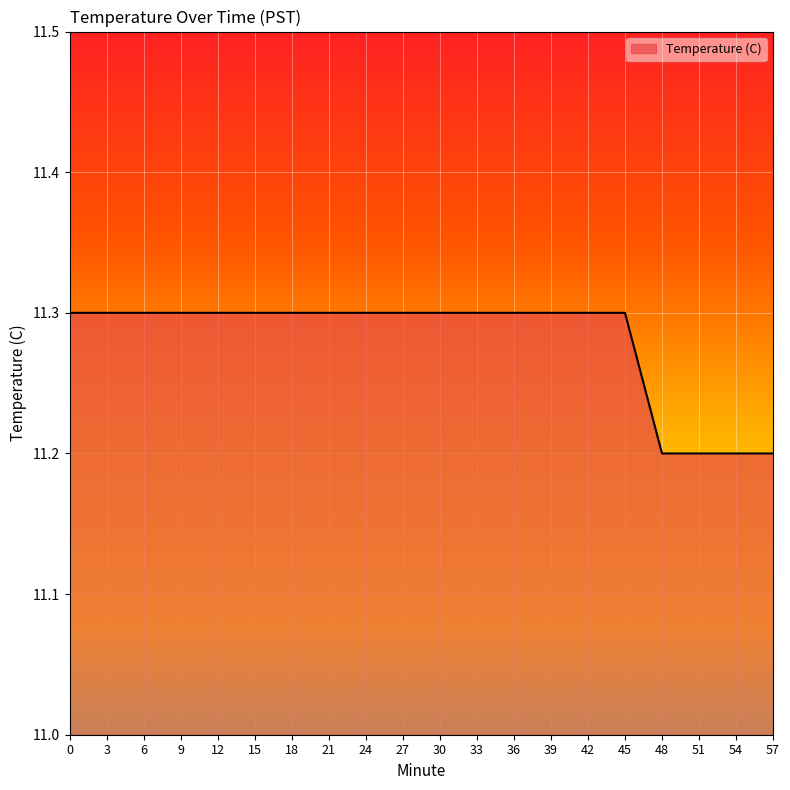

The value at 42 is 11.3. True or false?

True